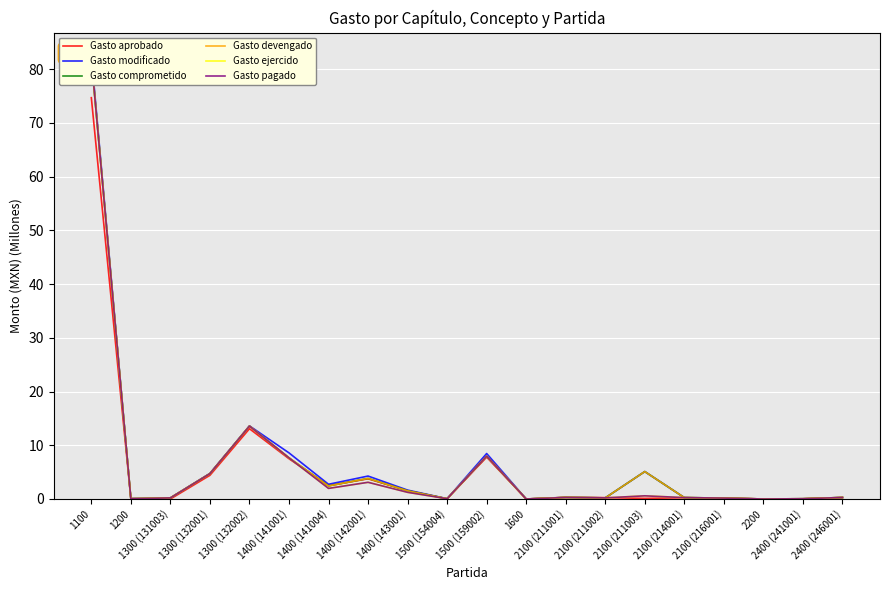

What is the label of the 20th point from the left?

2400 (246001)